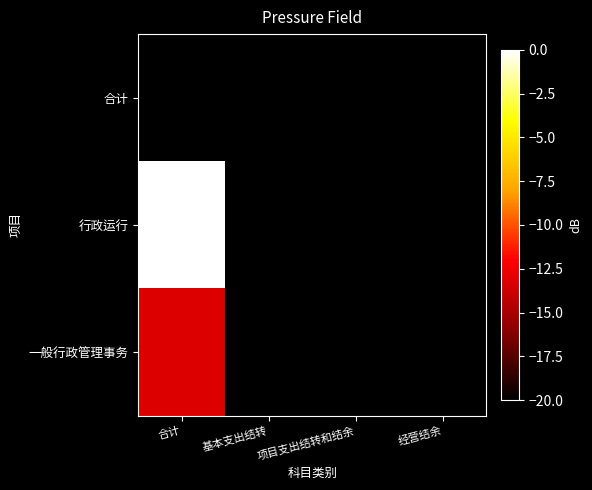

At which category is the sum across all series the highest?

合计